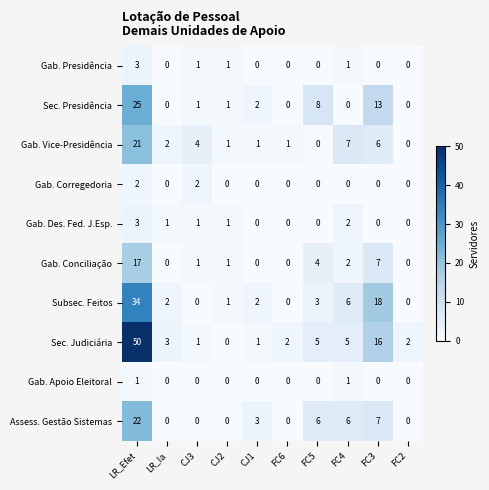

At which category is the sum across all series the highest?

LR_Efet